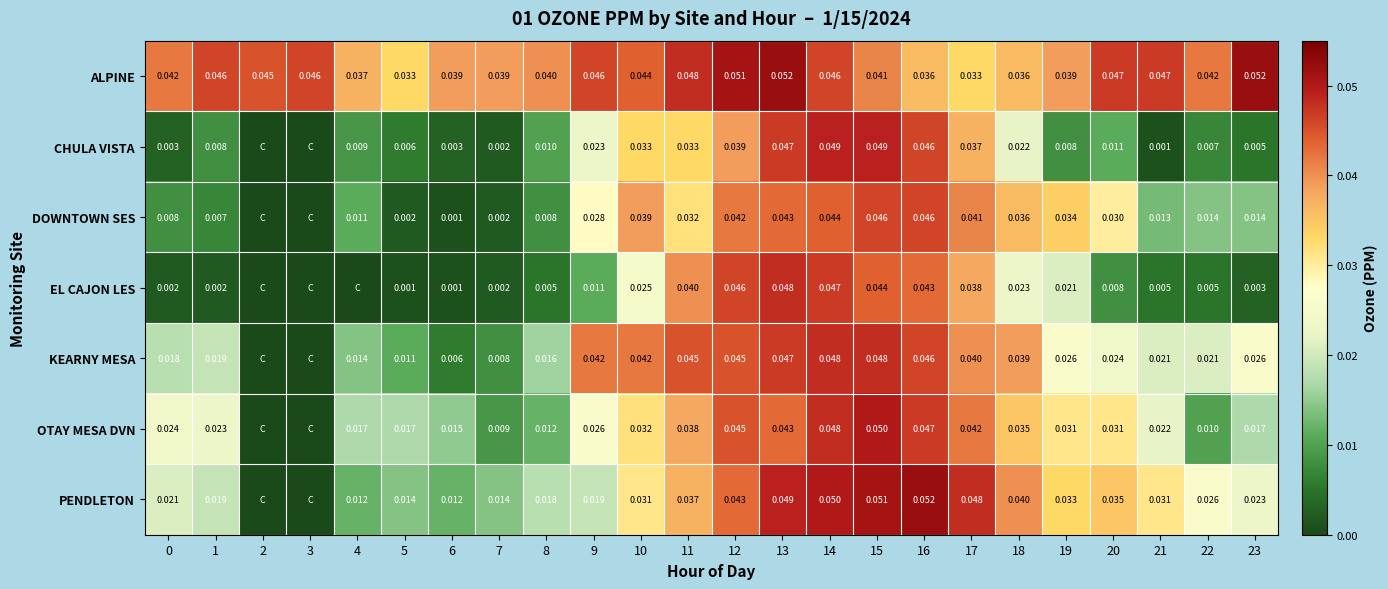

At which category is the sum across all series the highest?

14